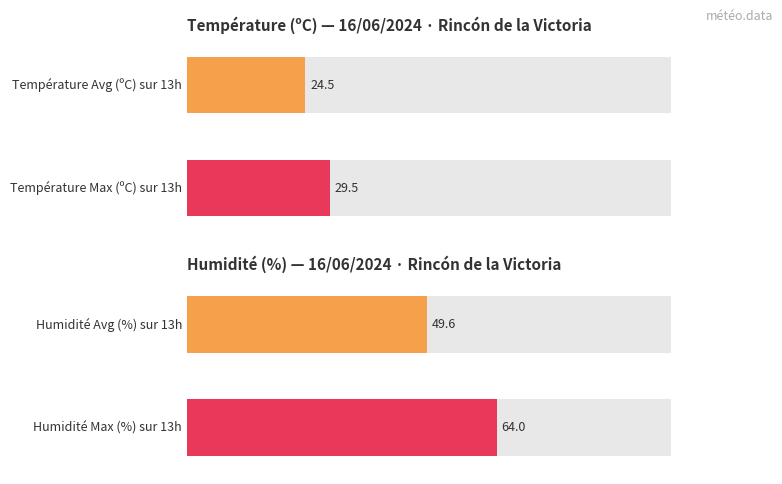

Is it true that Température (ºC) equals 8.5 at 09:00?

False